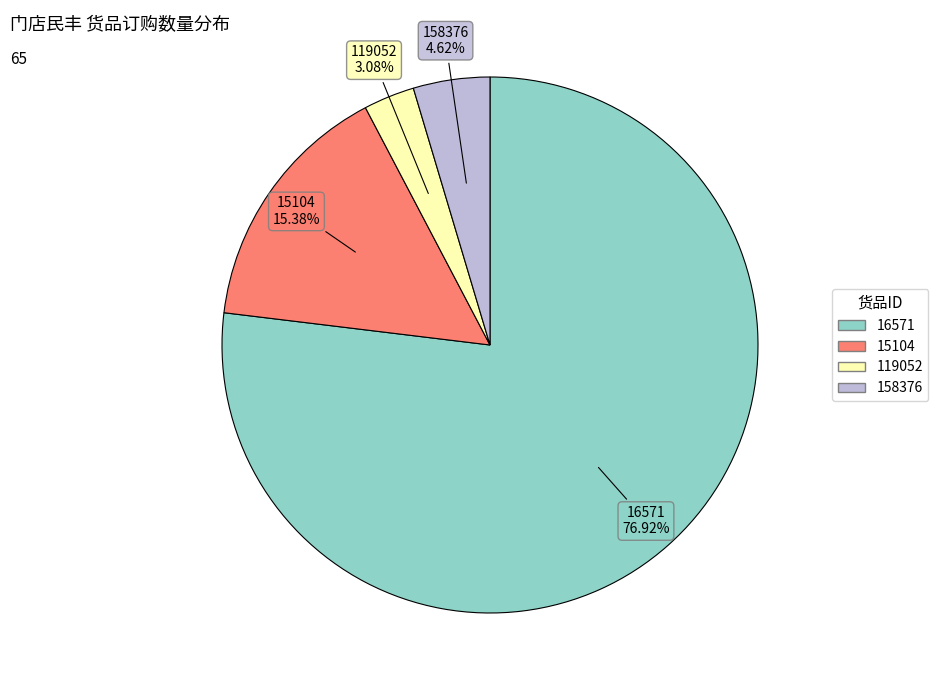

To the nearest percent, what percentage of the pie is 15104?

15%